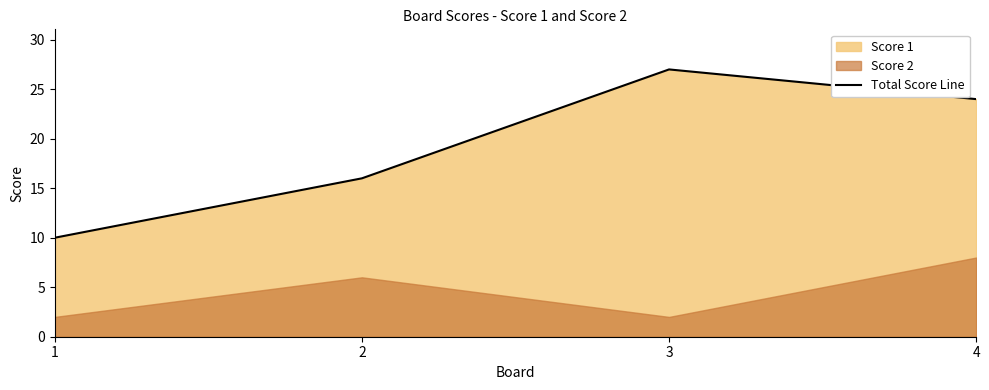

What is the greatest value displayed?

27